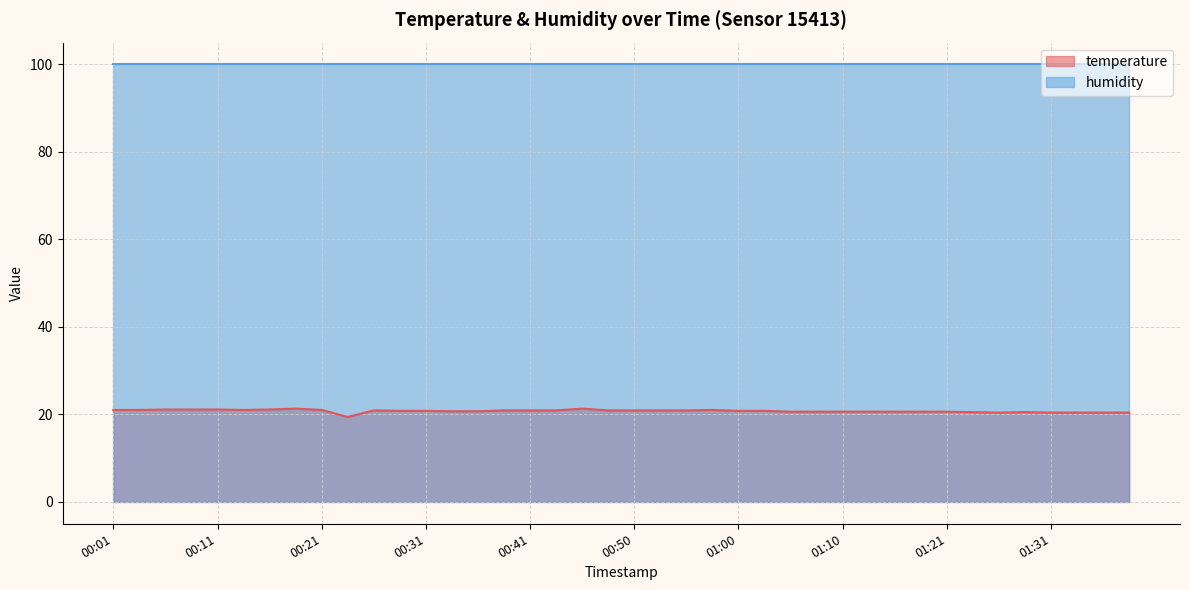

What is the greatest value displayed?

99.9